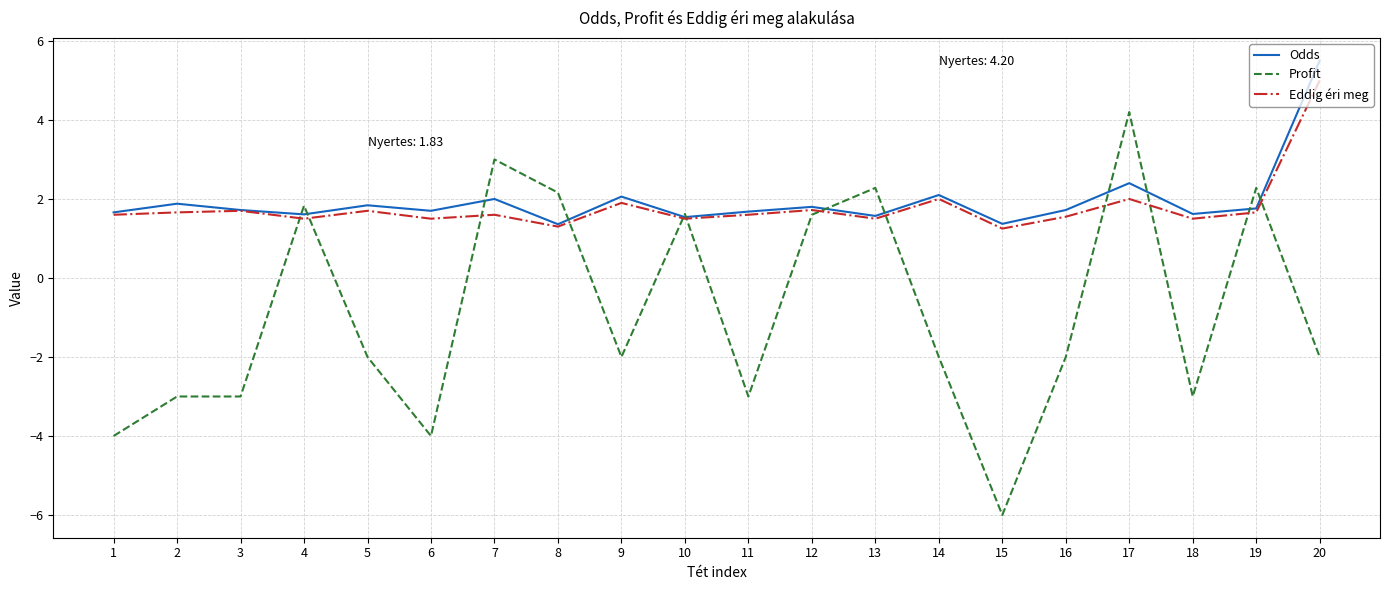

What value does the Odds series have at 4?

1.6